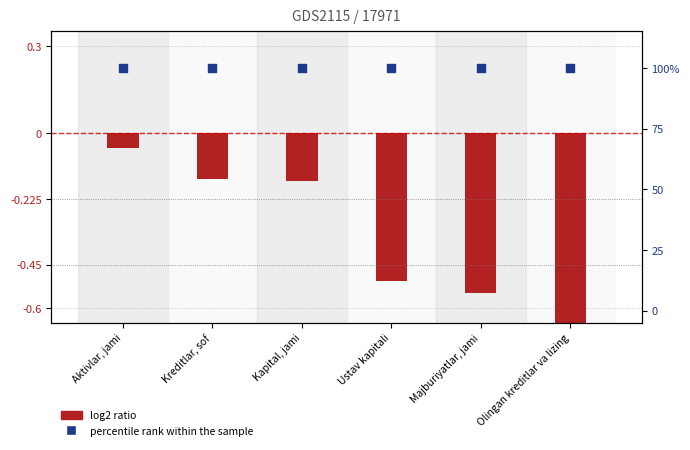

Which series contains the lowest Y value?

log2 ratio